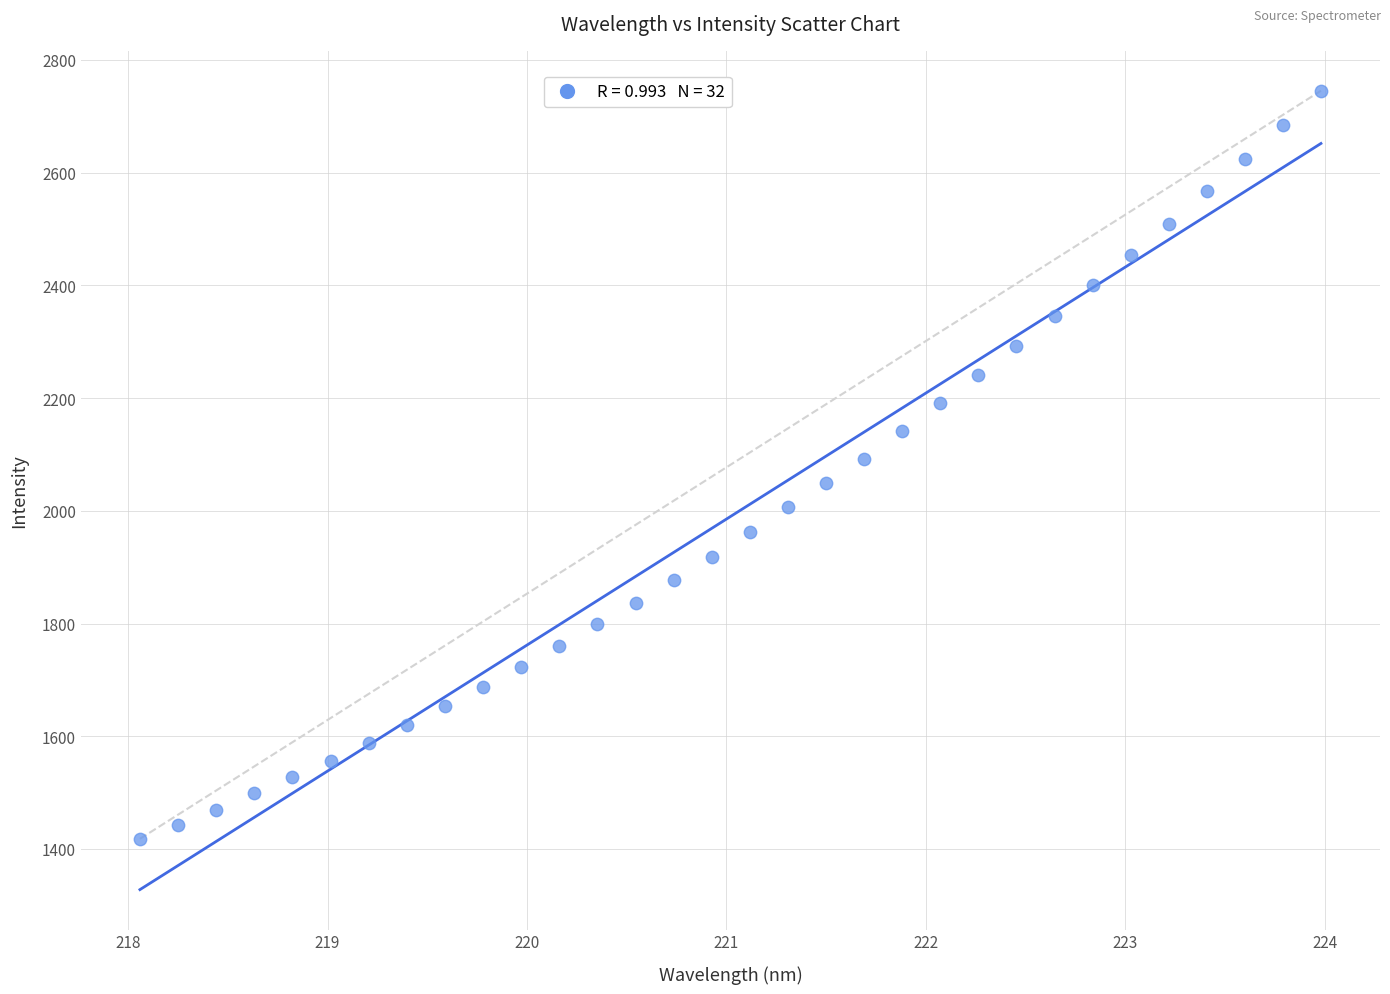

What is the range of Y values (max minus min)?

1327.3